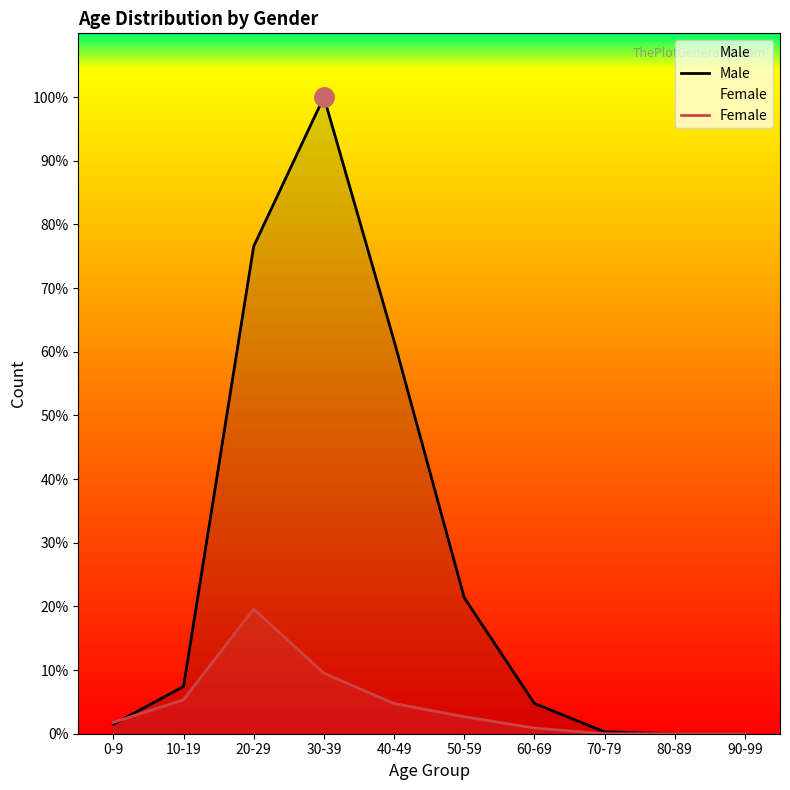

Which series has the largest total across all categories?

Male